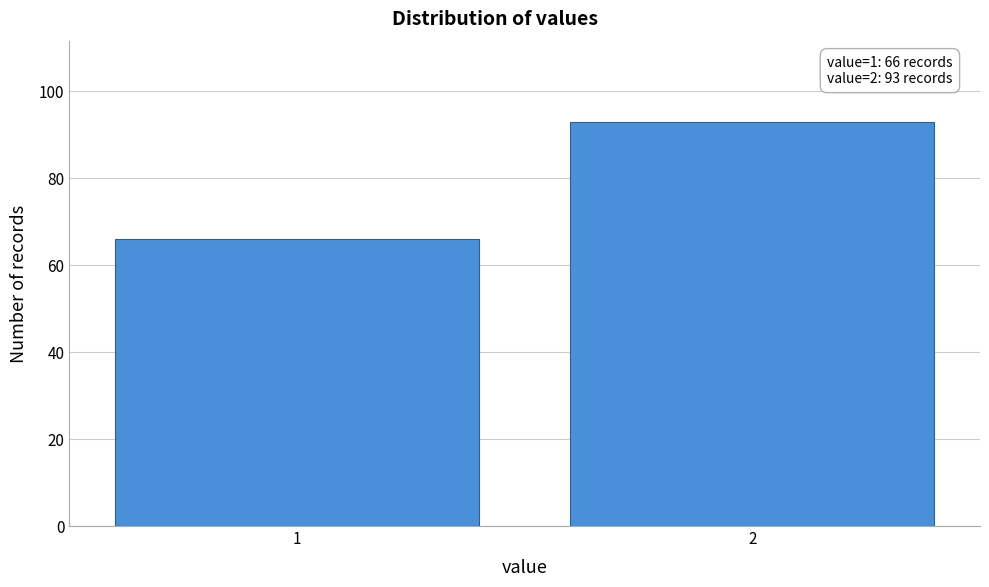

Reading right to left, transcribe all the data shown in this chart.

93	66